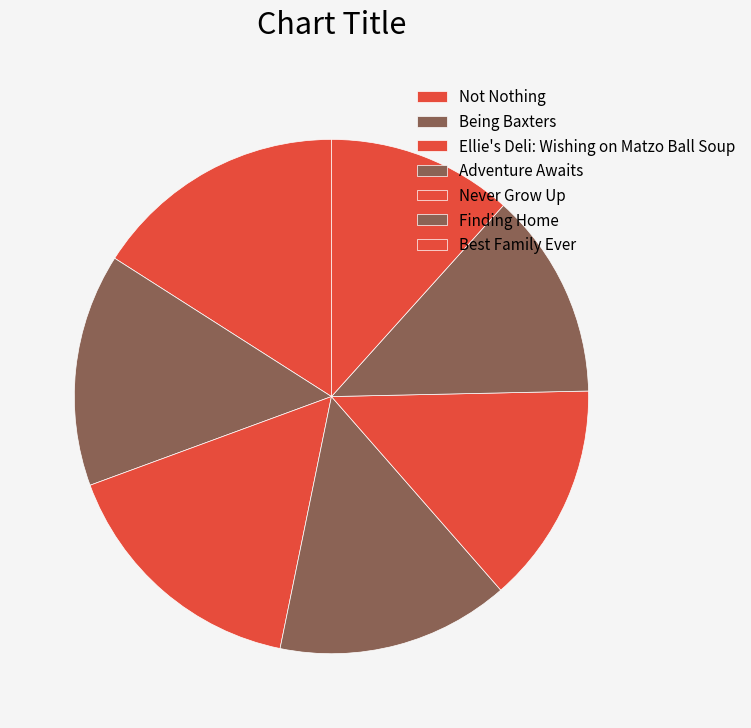

Count the number of slices in the pie.

7